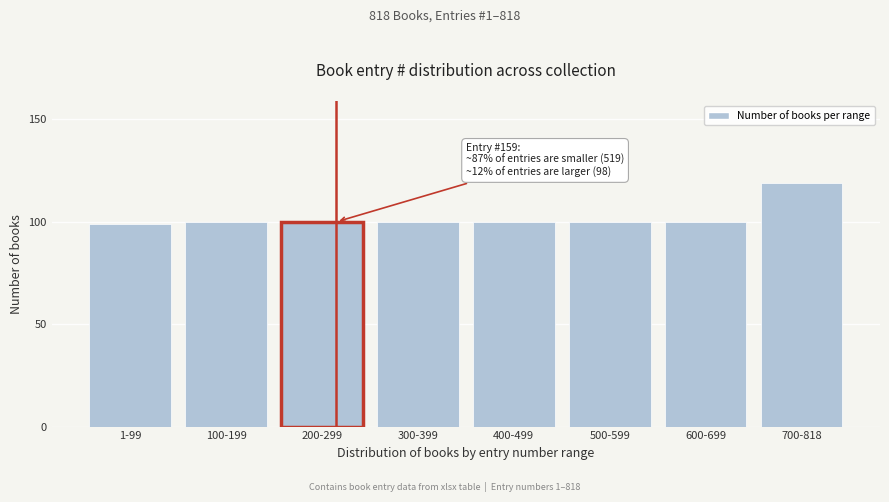

Reading right to left, what are all the values shown in this chart?

119	100	100	100	100	100	100	99